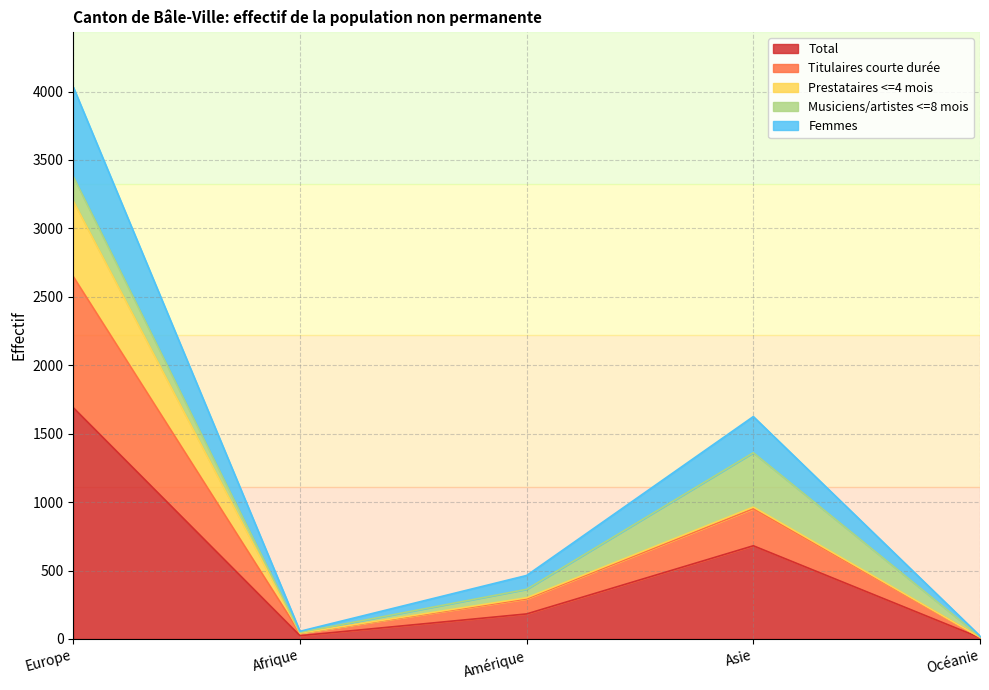

Is it true that Titulaires courte durée equals 432 at Amérique?

False